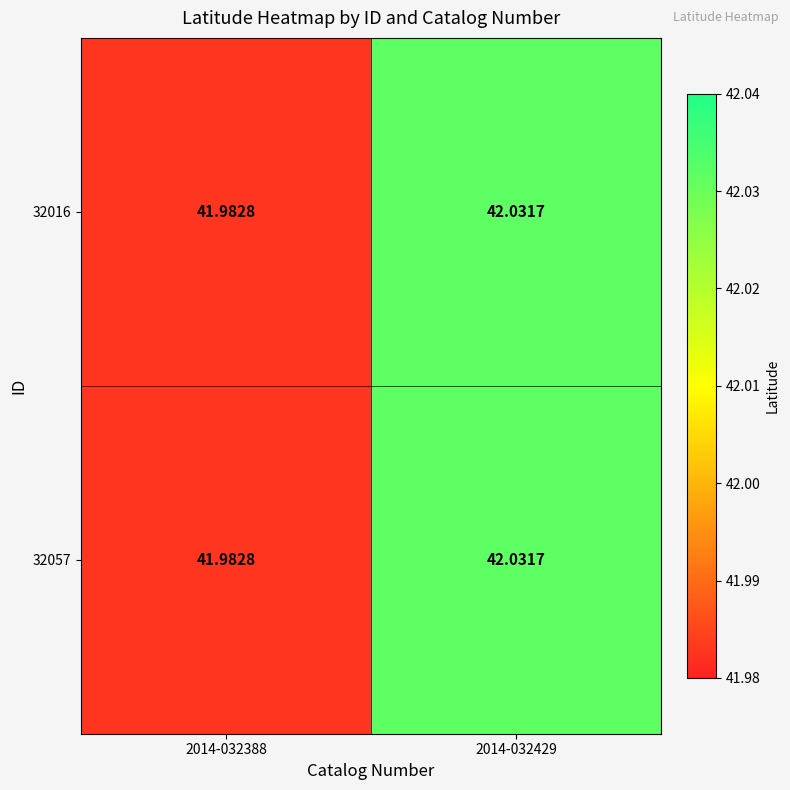

Is the value of 32057 at 2014-032388 greater than the value of 32016 at 2014-032429?

No